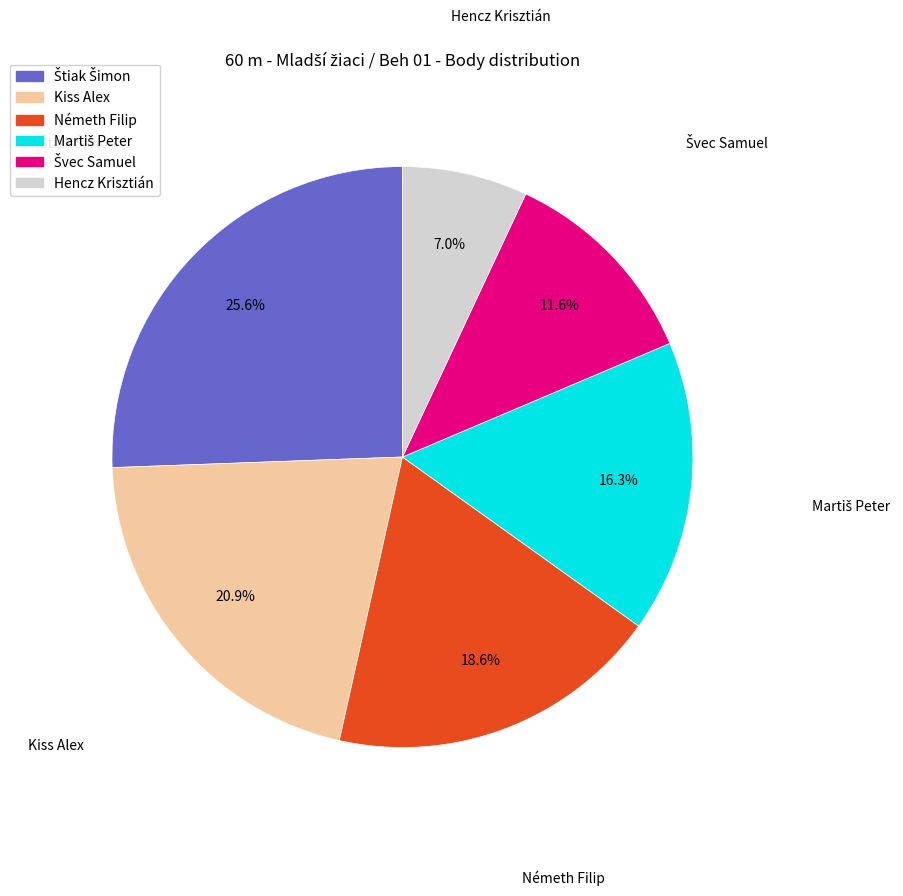

Is Hencz Krisztián the majority of the pie?

No